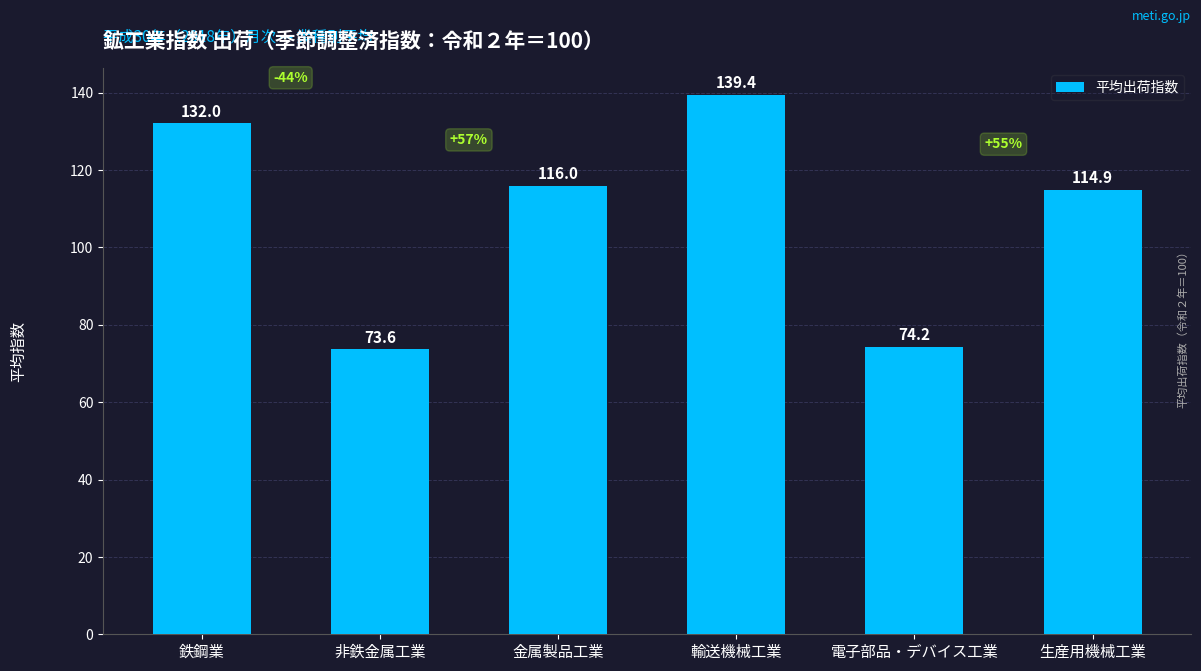

True or false: the data shows 74.2 at 電子部品・デバイス工業.

True